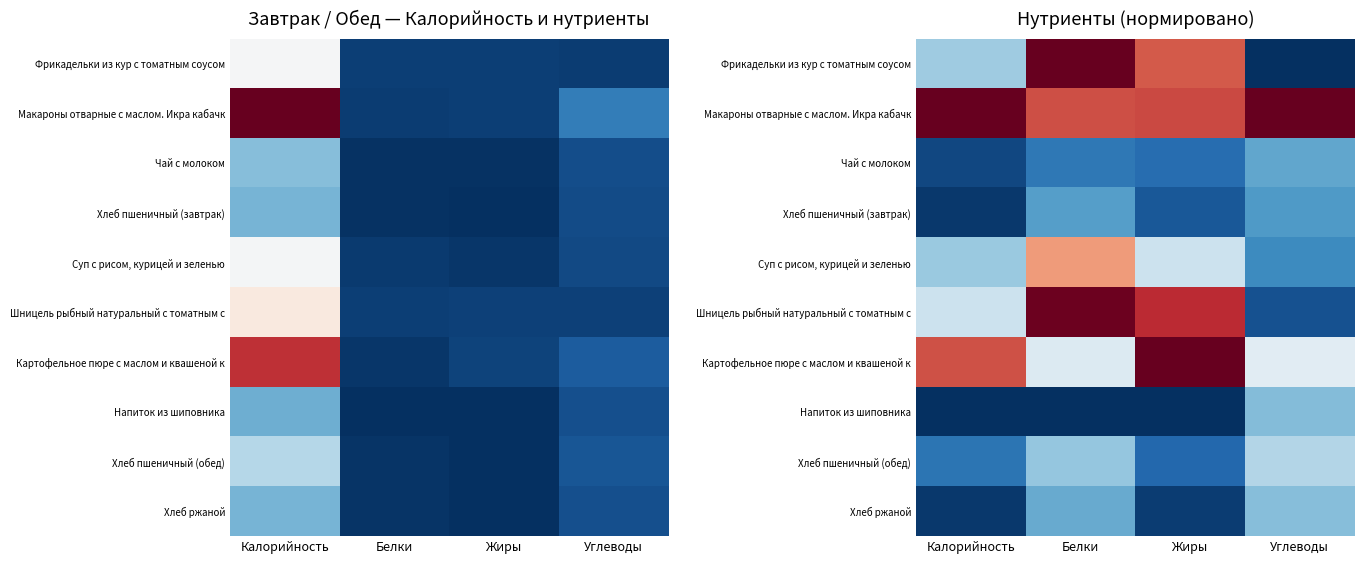

Between Жиры and Углеводы, which is larger?

Жиры